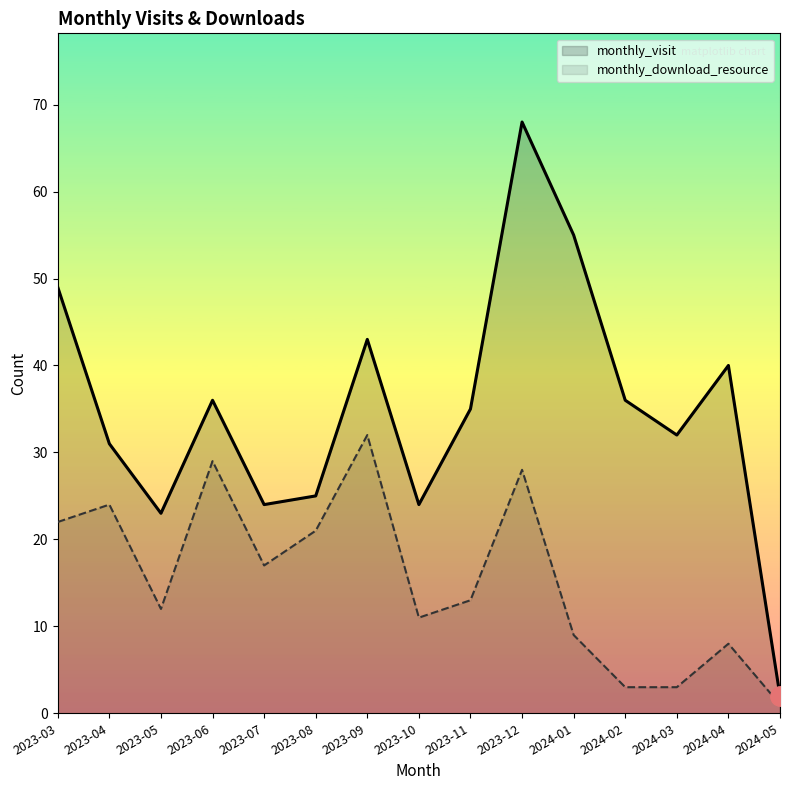

What position from the left is 2024-04?

14